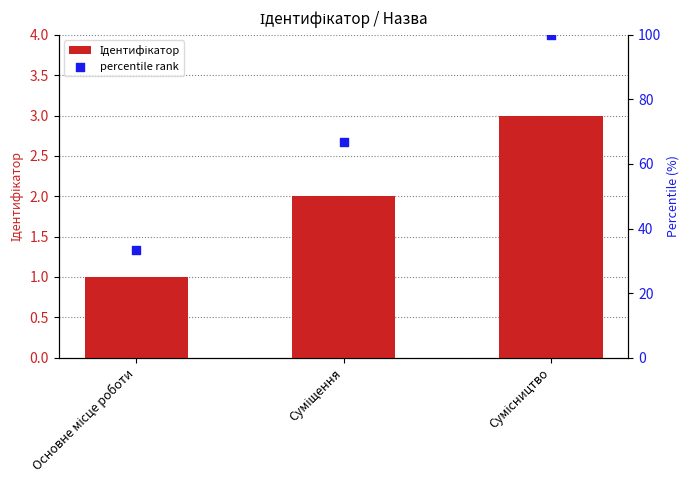

What are all the series names shown in the legend?

Ідентифікатор, percentile rank